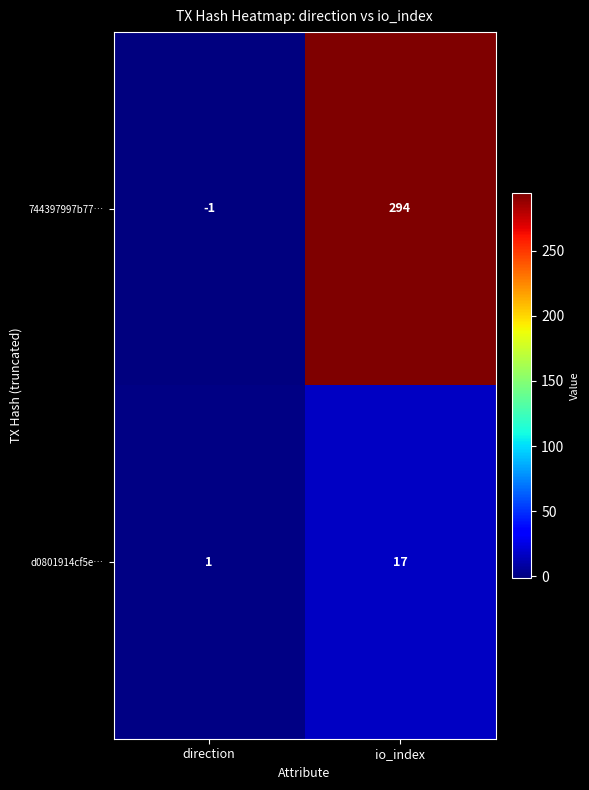

What is the sum of the d0801914cf5e… values at io_index and direction?

18